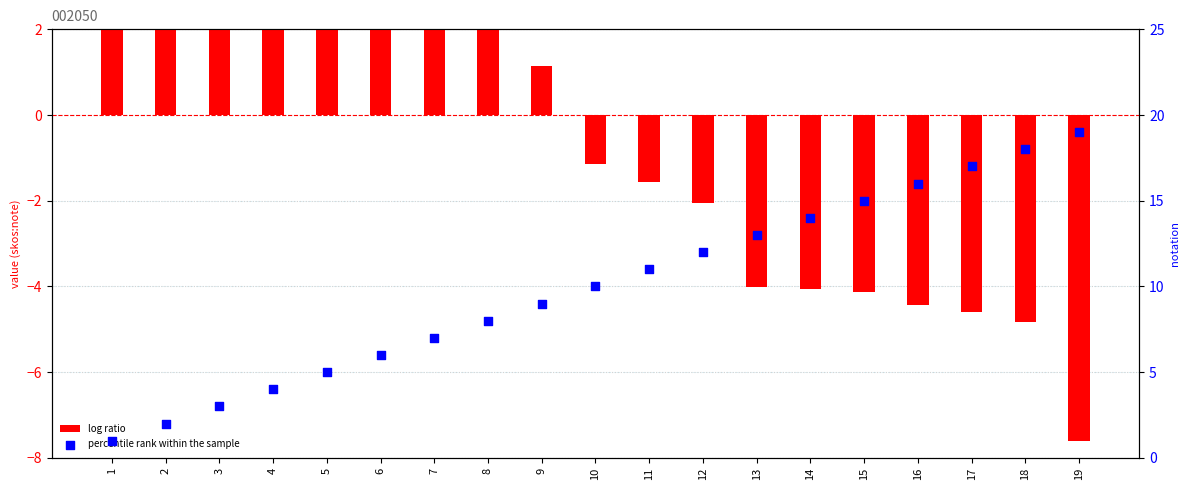

What are all the series names shown in the legend?

log ratio, percentile rank within the sample